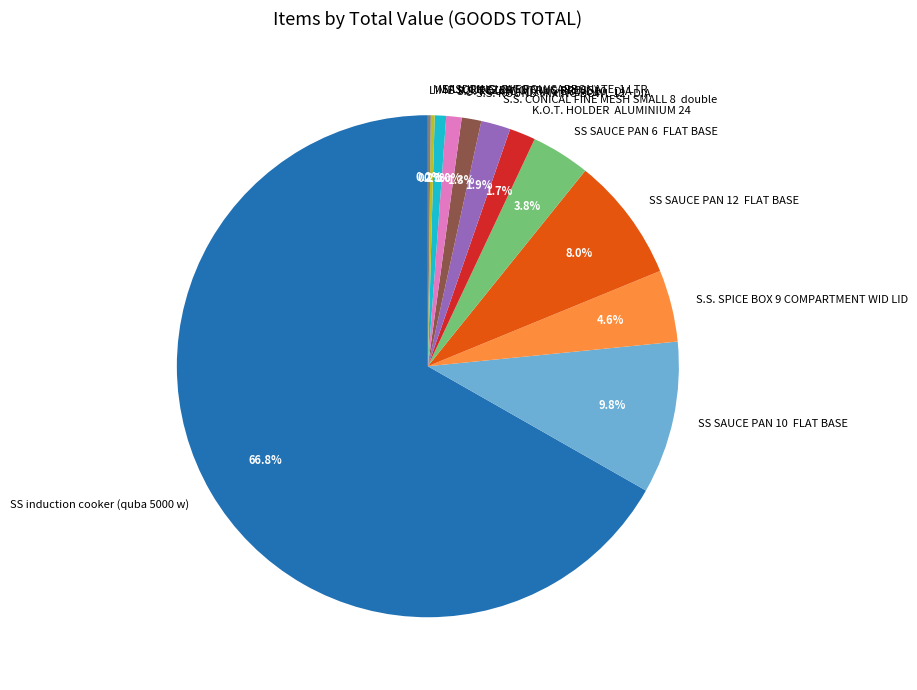

To the nearest percent, what is the difference between the largest and smallest slice percentages?

67%